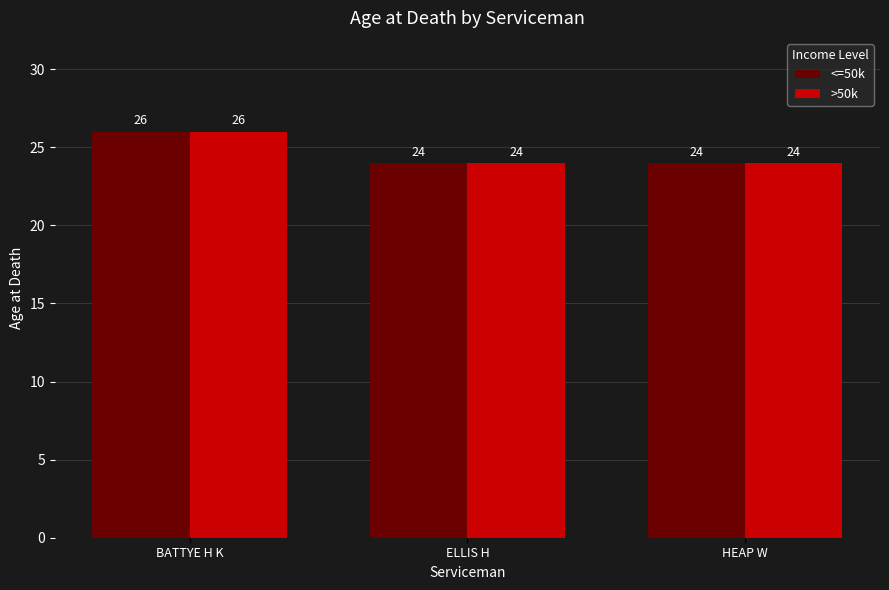

What is the label of the 2nd bar from the right?

ELLIS H